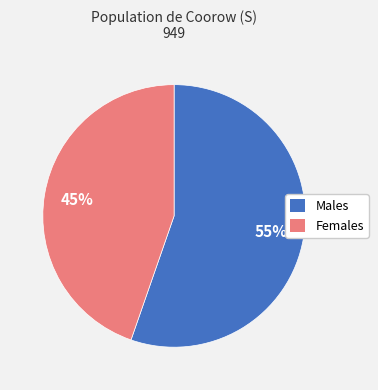

Count the number of slices in the pie.

2